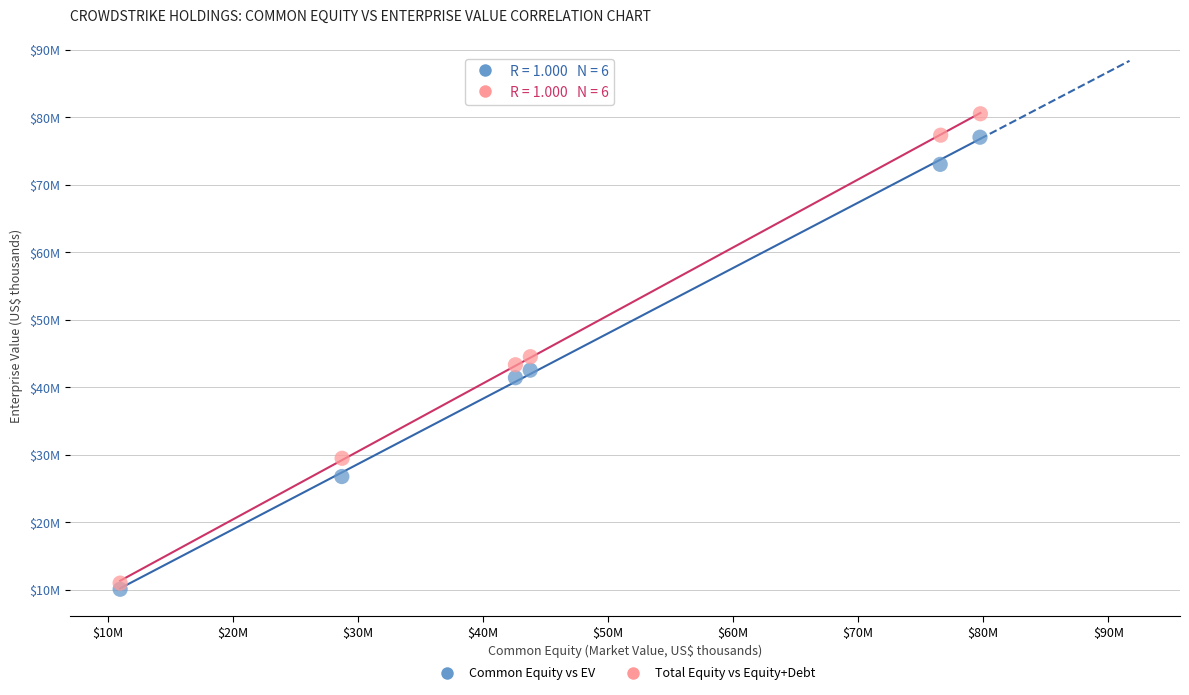

What are all the series names shown in the legend?

Common Equity vs EV, Total Equity vs Equity+Debt